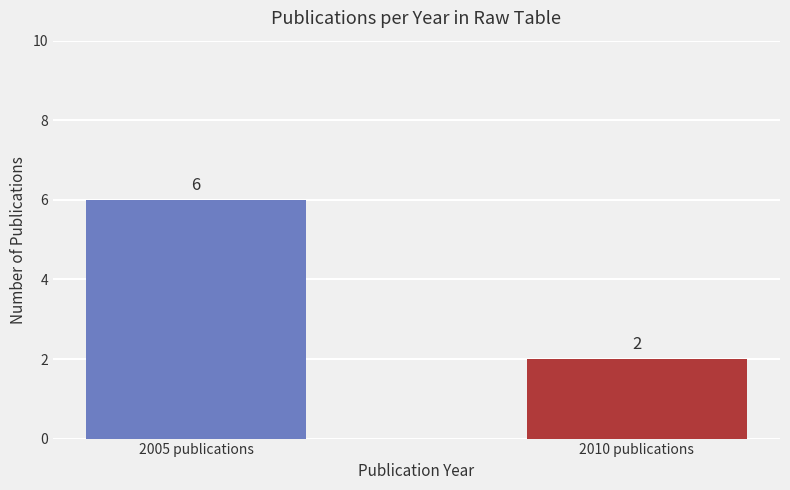

What is the label of the 2nd bar from the right?

2005 publications